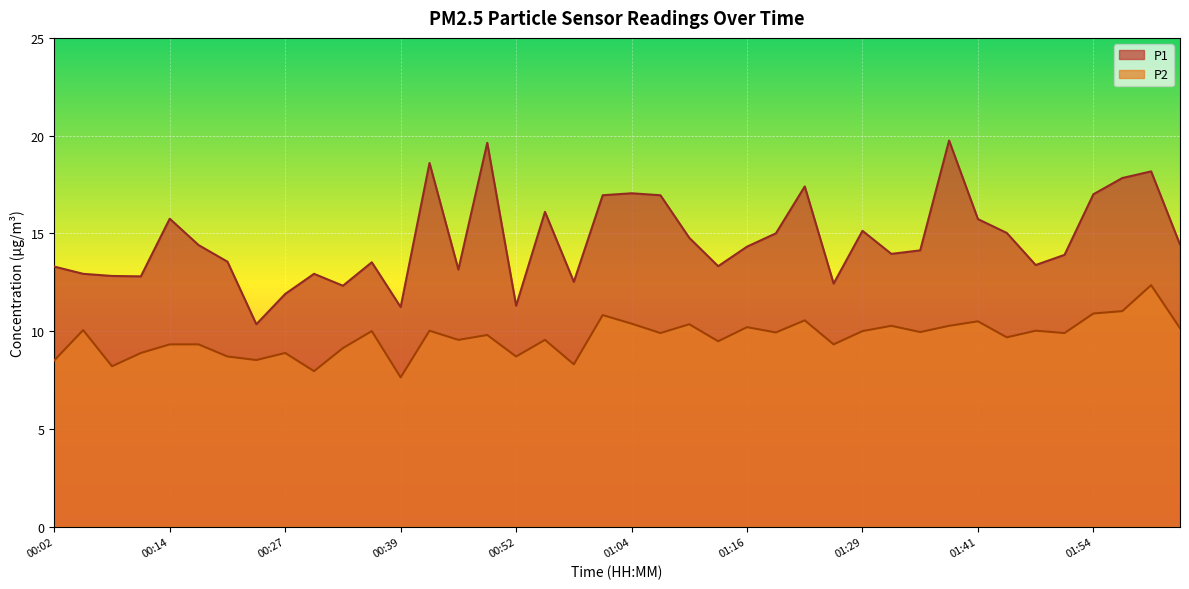

At which category does P2 reach its first local valley?

00:08